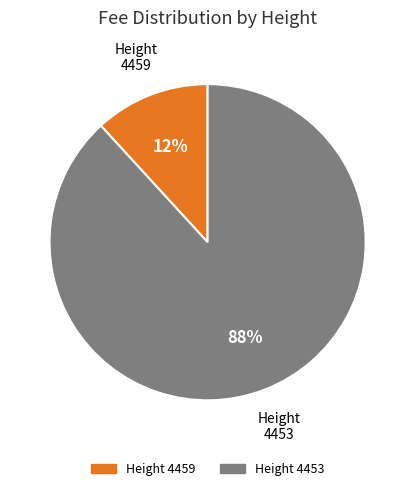

Combined, do 4453 and 4459 account for over 50%?

Yes